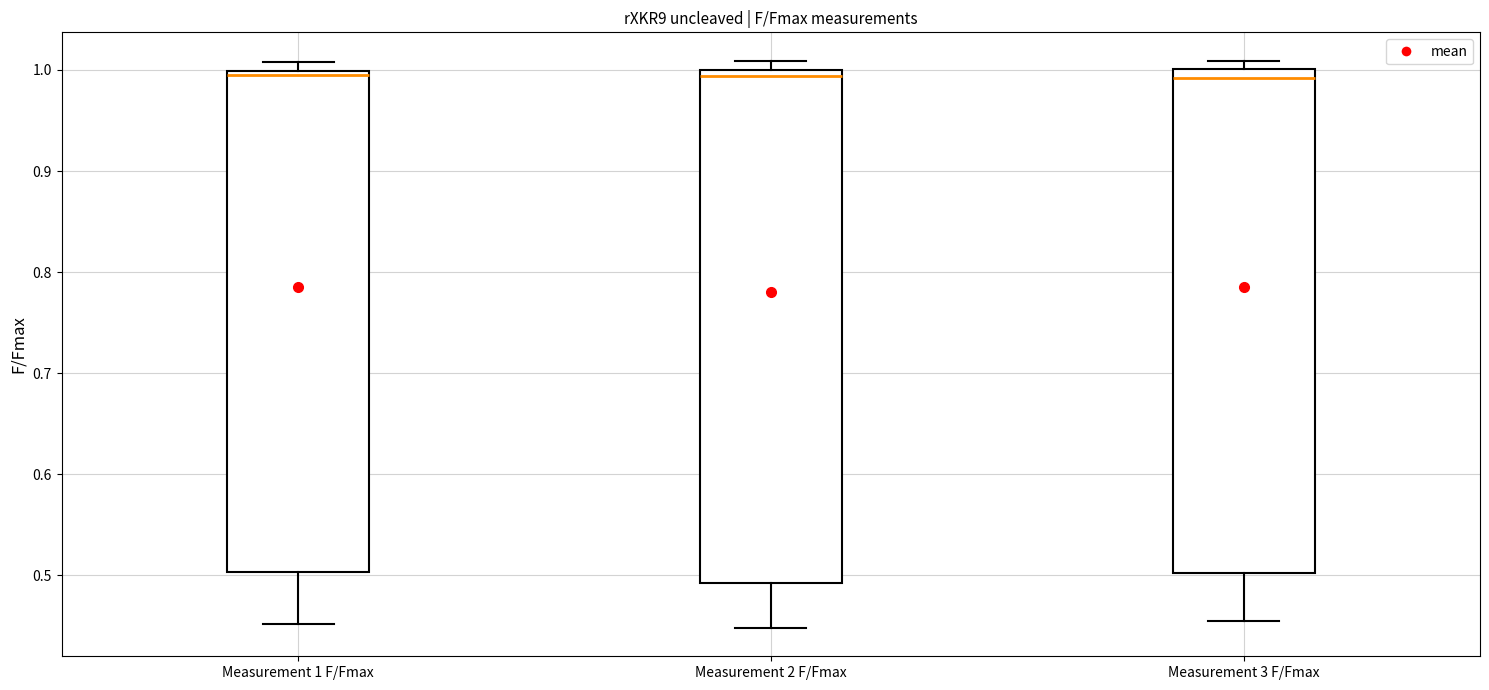

Where is the upper edge of the box for Measurement 2 F/Fmax on the y-axis? The values are not printed on the chart, so give them approximately, as read against the axis.

1.00